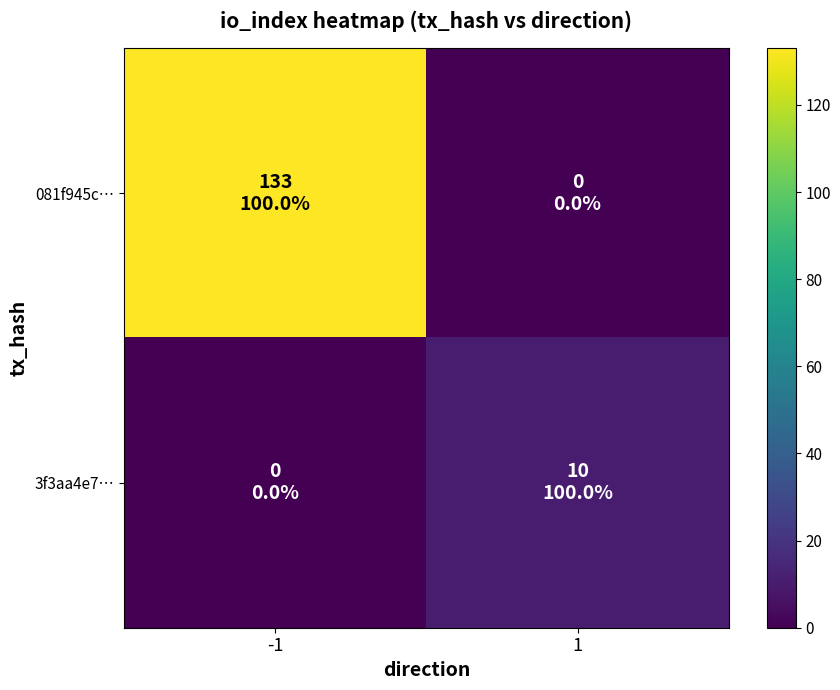

What is the greatest value displayed?

133